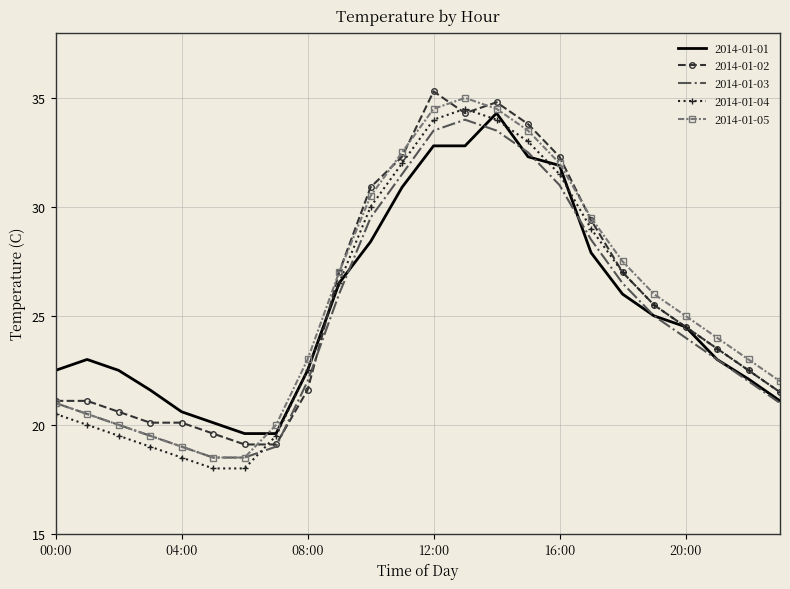

What is the maximum value for 2014-01-05?

35.0